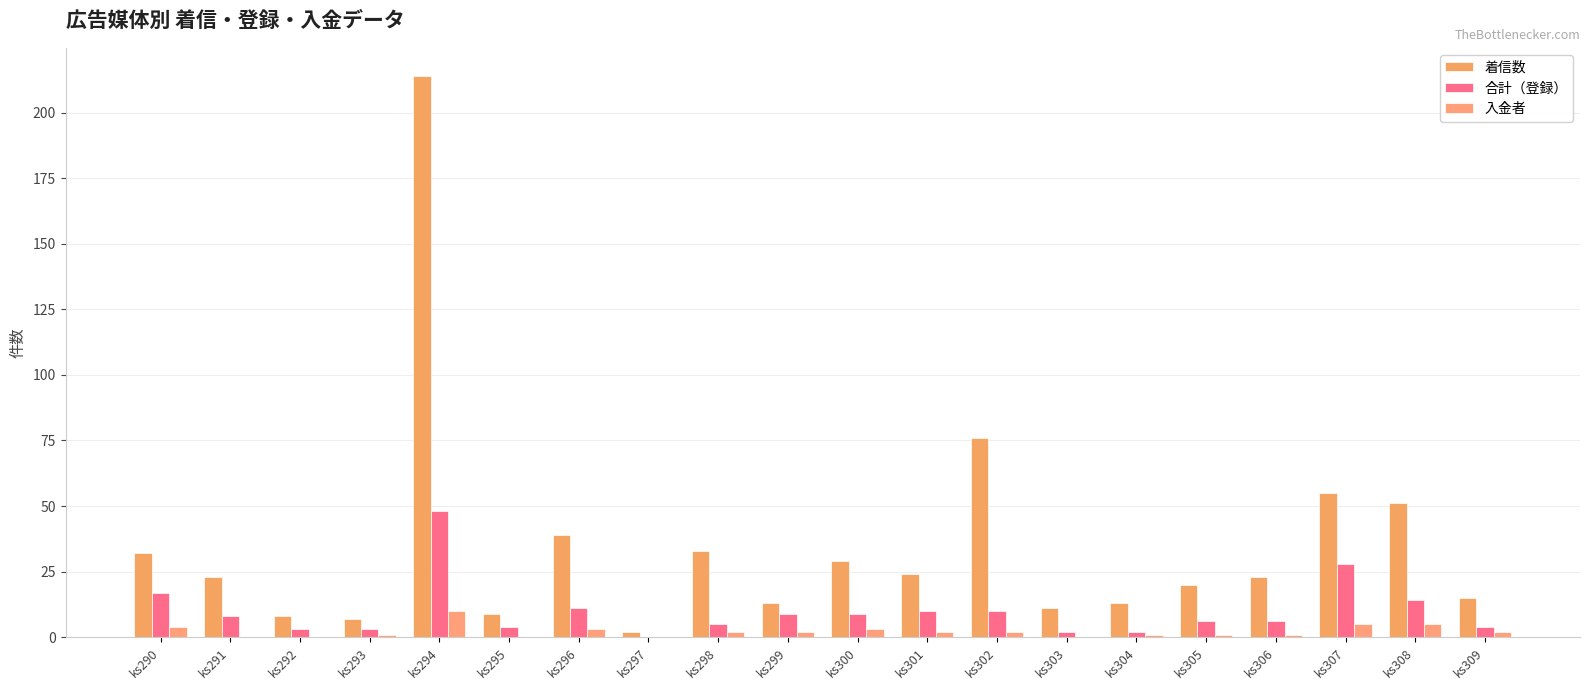

How many groups of bars are there?

20